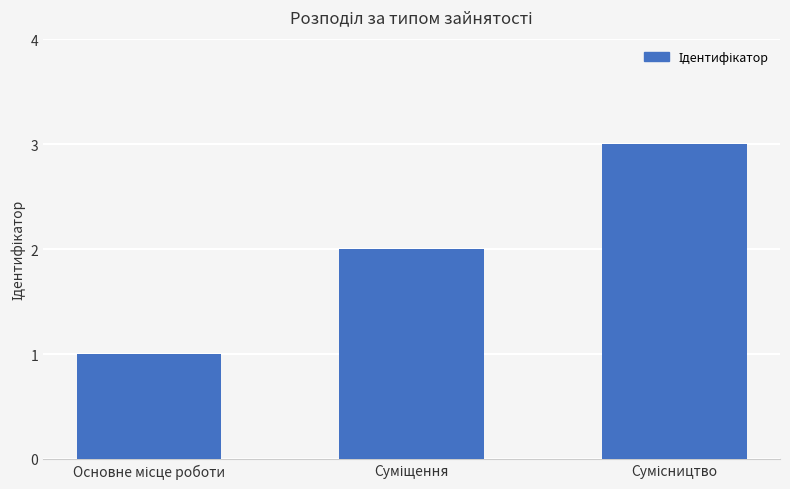

What is the sum of all values?

6